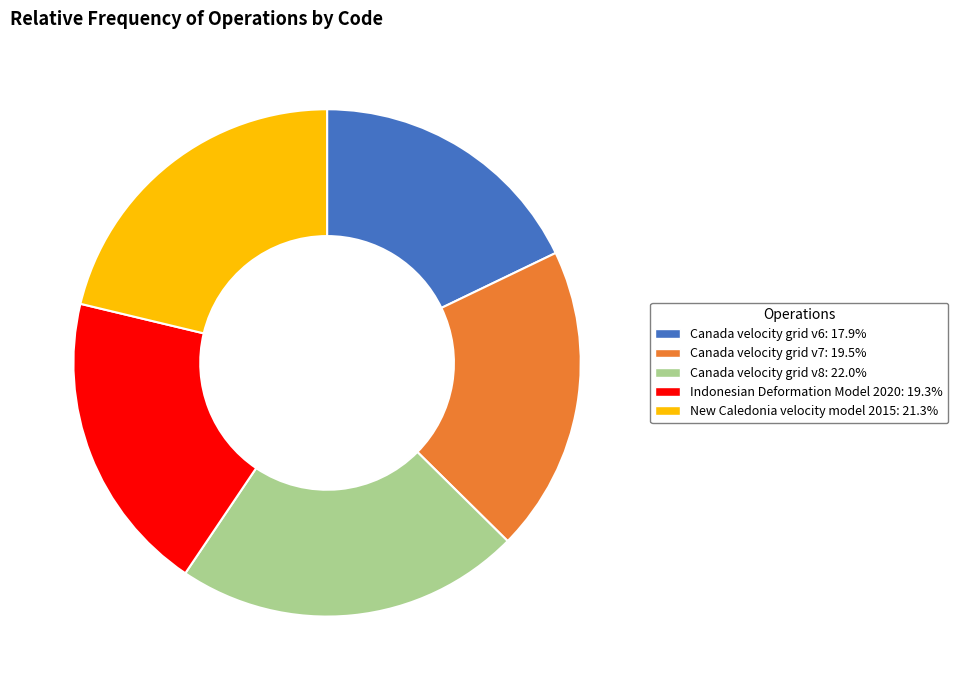

Which category has the smallest portion of the pie?

Canada velocity grid v6